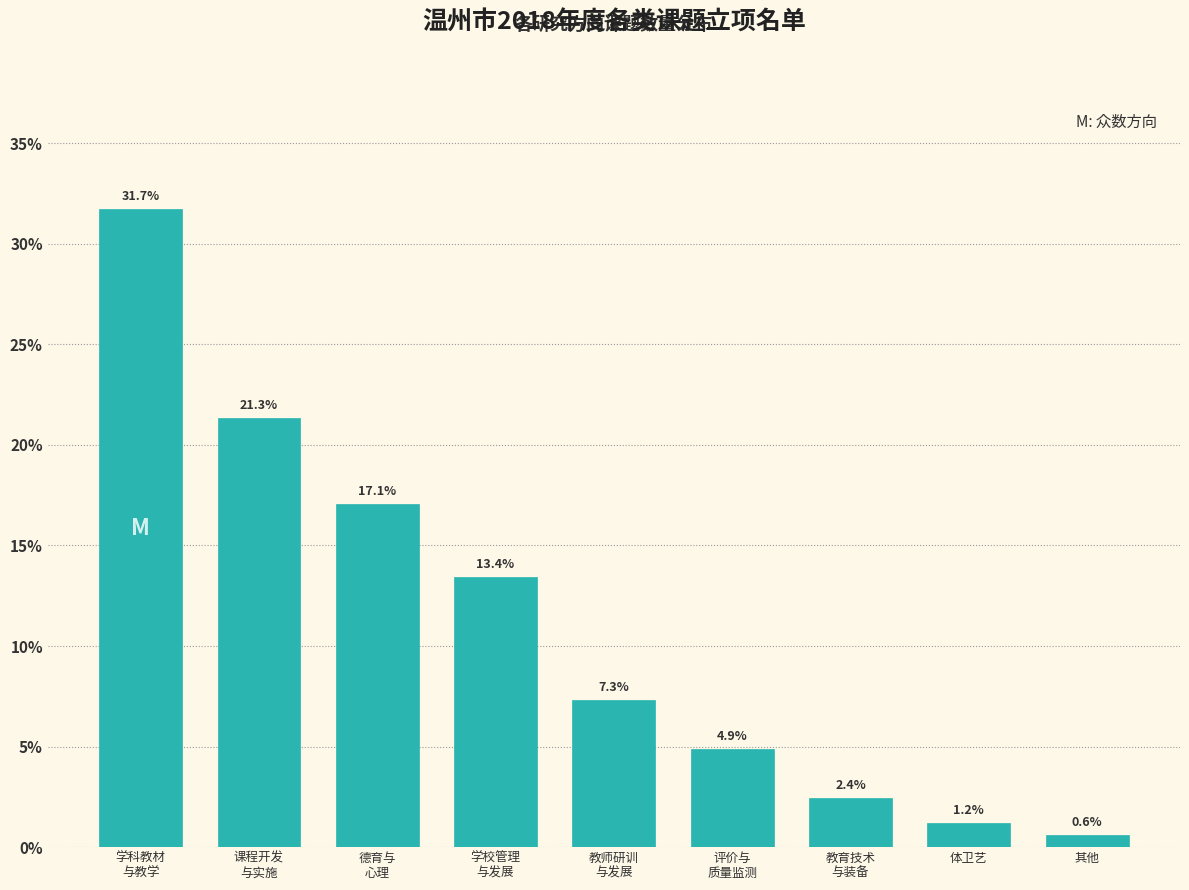

Reading right to left, transcribe all the data shown in this chart.

0.6	1.2	2.4	4.9	7.3	13.4	17.1	21.3	31.7